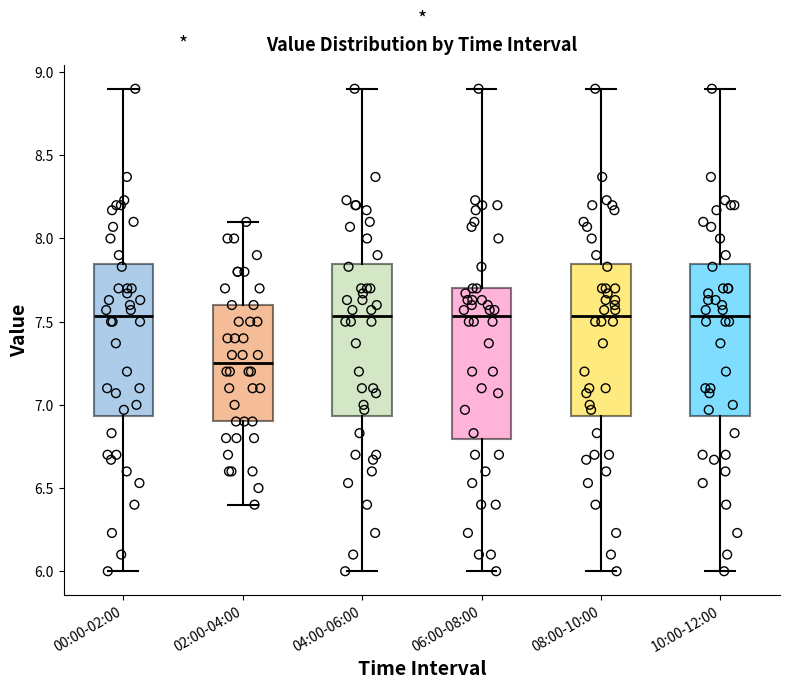

Where does the upper whisker of the box for 06:00-08:00 end on the y-axis? The values are not printed on the chart, so give them approximately, as read against the axis.

8.90